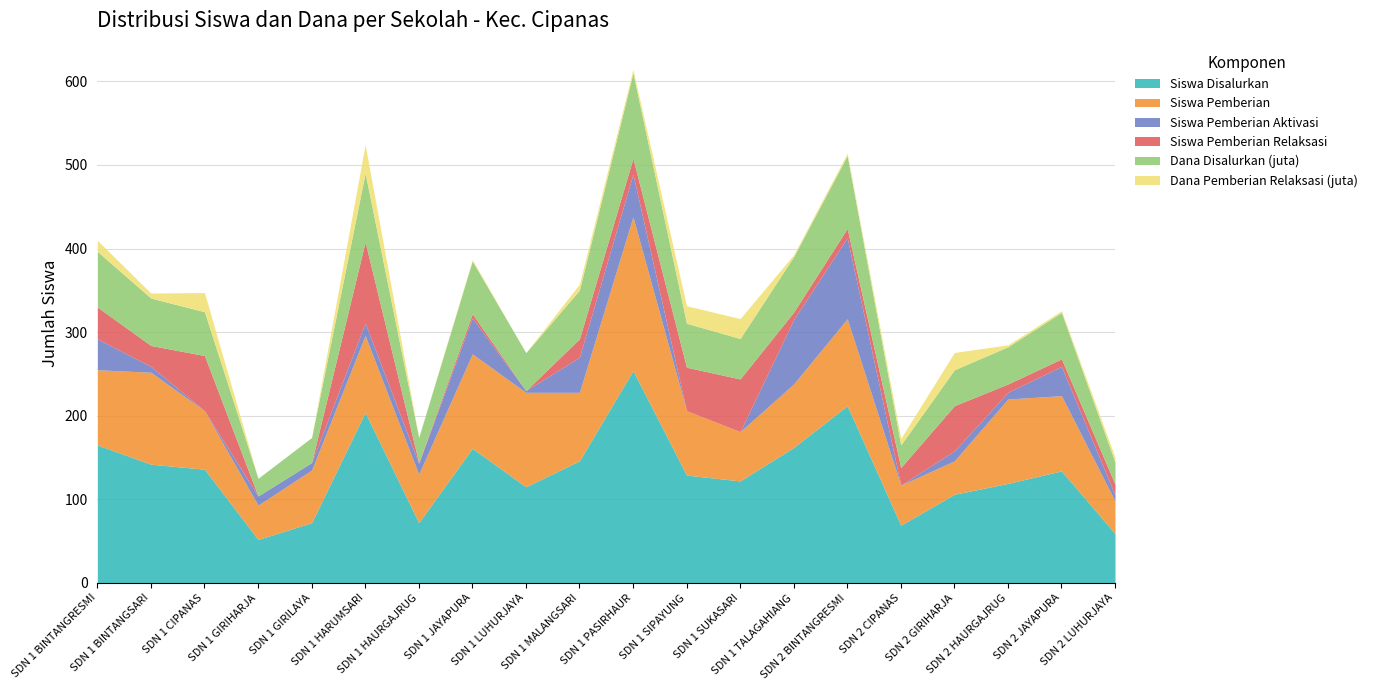

Between SDN 1 BINTANGRESMI and SDN 1 TALAGAHIANG, which series saw the biggest shift?

Siswa Pemberian Aktivasi